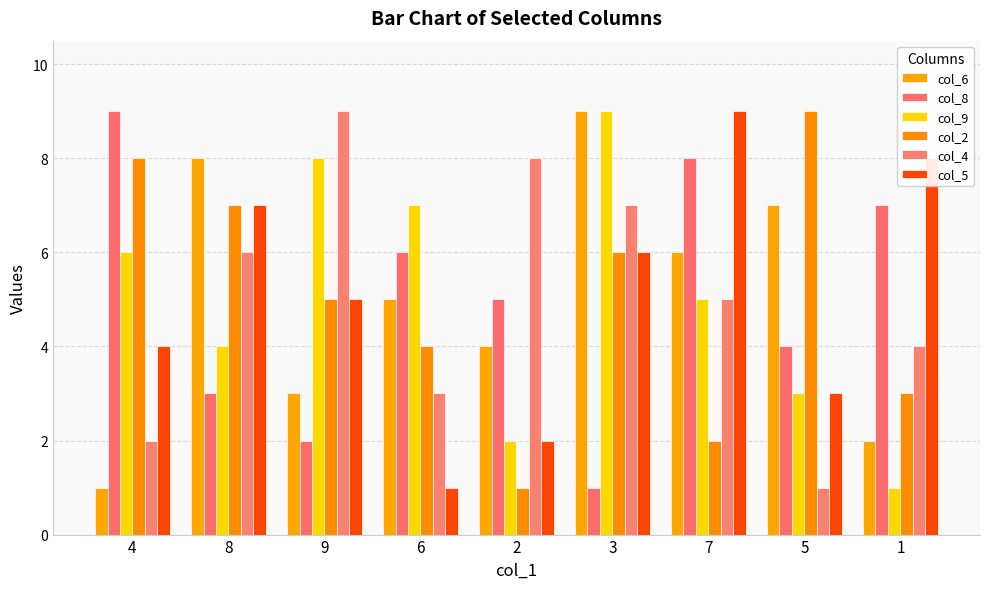

List the series in order of their peak value, lowest first.

col_6, col_8, col_9, col_2, col_4, col_5